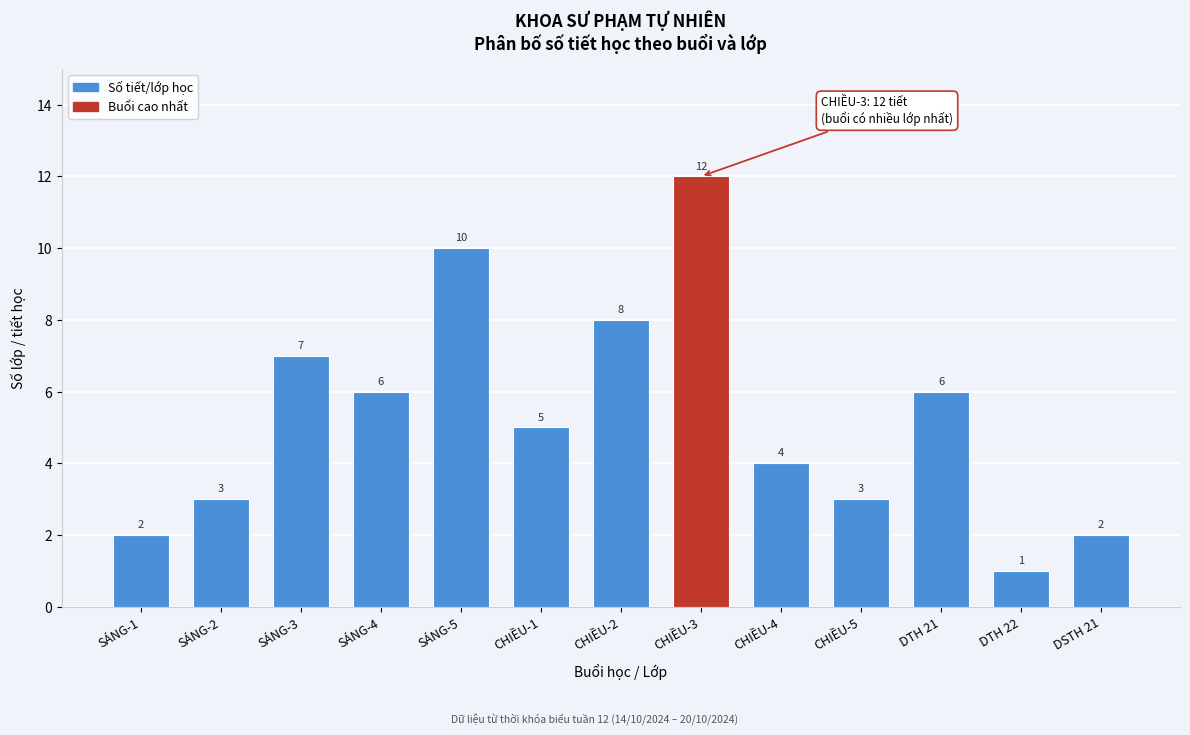

Reading right to left, extract all data points from this chart.

DSTH 21=2	DTH 22=1	DTH 21=6	CHIỀU-5=3	CHIỀU-4=4	CHIỀU-3=12	CHIỀU-2=8	CHIỀU-1=5	SÁNG-5=10	SÁNG-4=6	SÁNG-3=7	SÁNG-2=3	SÁNG-1=2